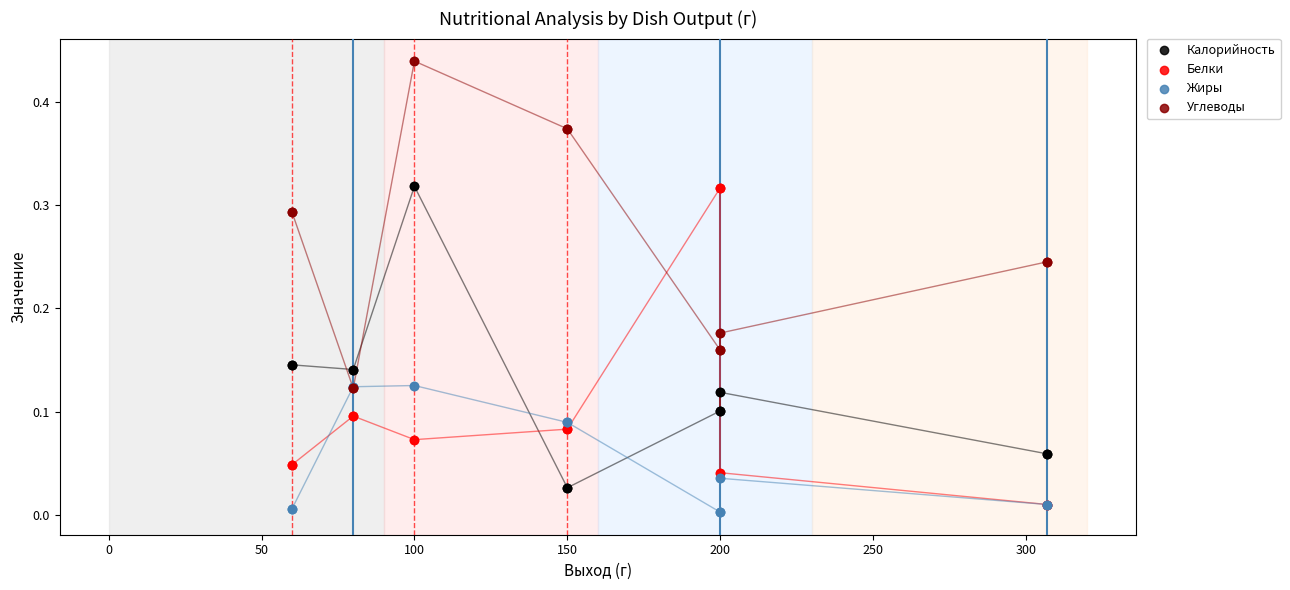

What are all the series names shown in the legend?

Калорийность, Белки, Жиры, Углеводы